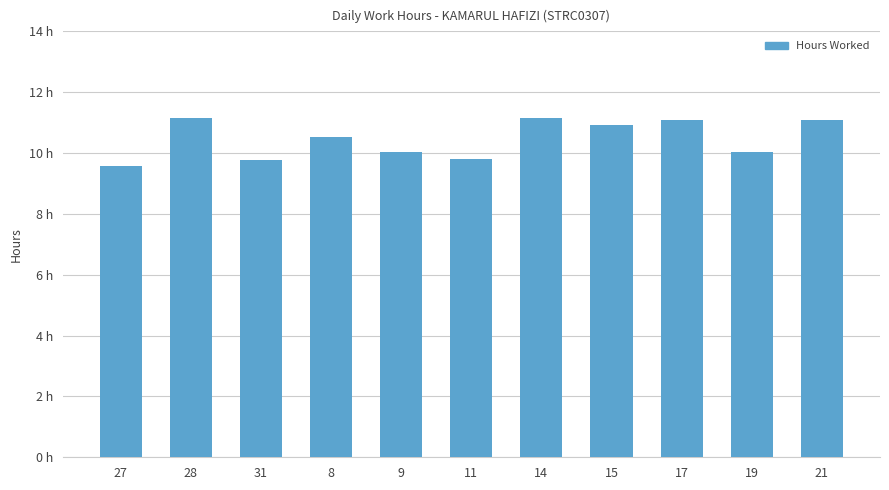

Where does the data first go above 10?

28